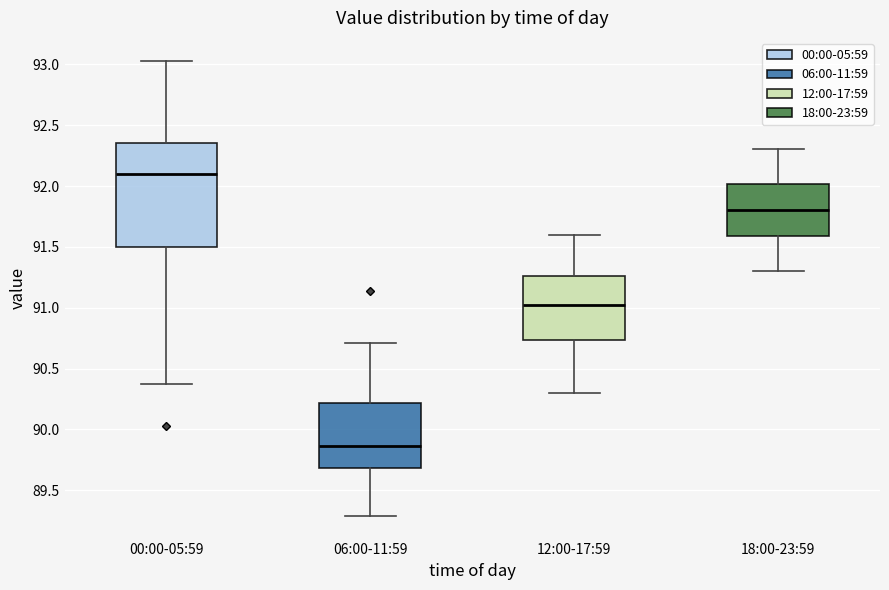

Reading left to right, transcribe this box plot: for each box, give where its median line is, the range the box spans, and where its two whiskers end, as read against the y-axis. The values are not printed on the chart, so give them approximately, as read against the axis.

00:00-05:59: median 92.10, box 91.50 to 92.35, whiskers 90.35 to 93.05
06:00-11:59: median 89.85, box 89.70 to 90.20, whiskers 89.30 to 90.70
12:00-17:59: median 91.05, box 90.75 to 91.25, whiskers 90.30 to 91.60
18:00-23:59: median 91.80, box 91.60 to 92.00, whiskers 91.30 to 92.30